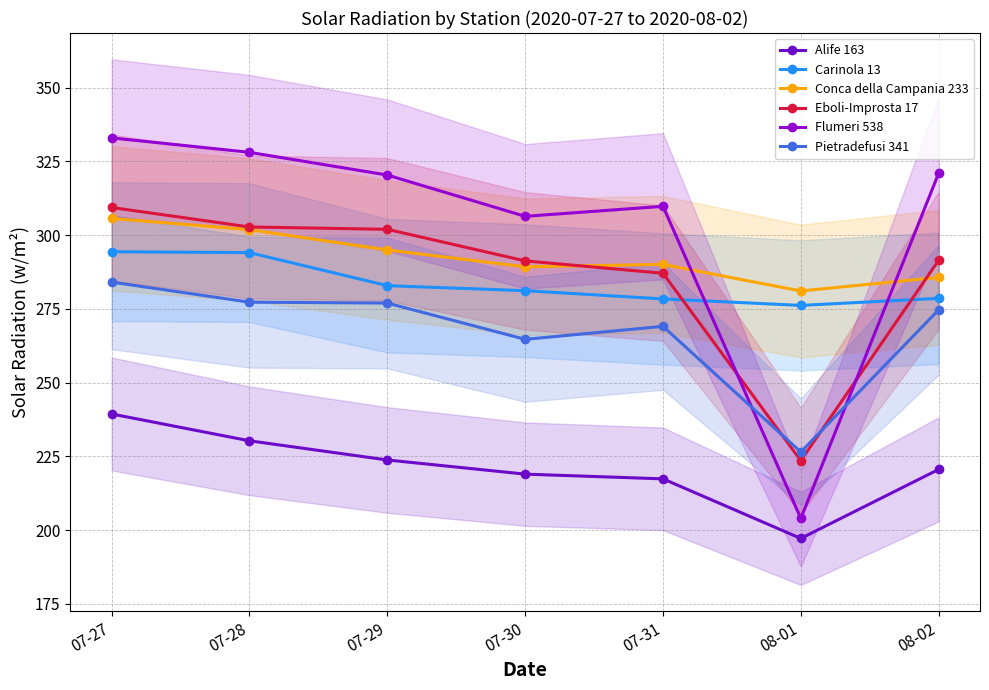

Where does the Pietradefusi 341 series first go above 274?

07-27